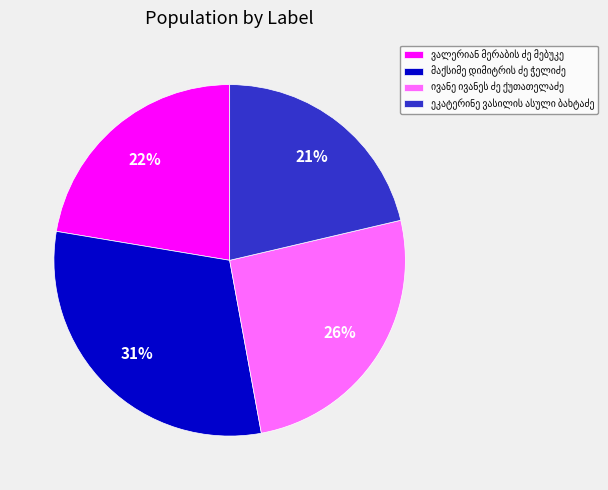

To the nearest percent, what is the average slice percentage?

25%